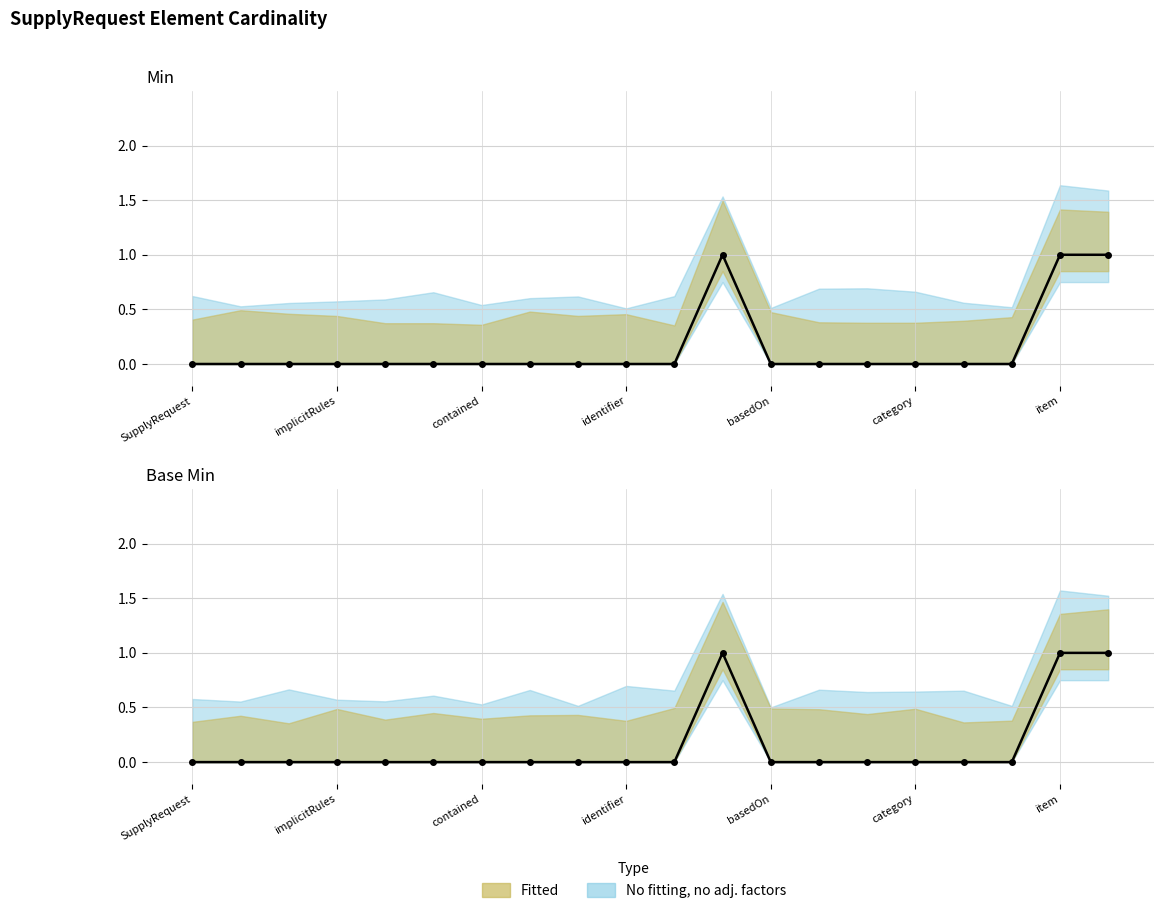

What is the label of the 10th point from the right?

10